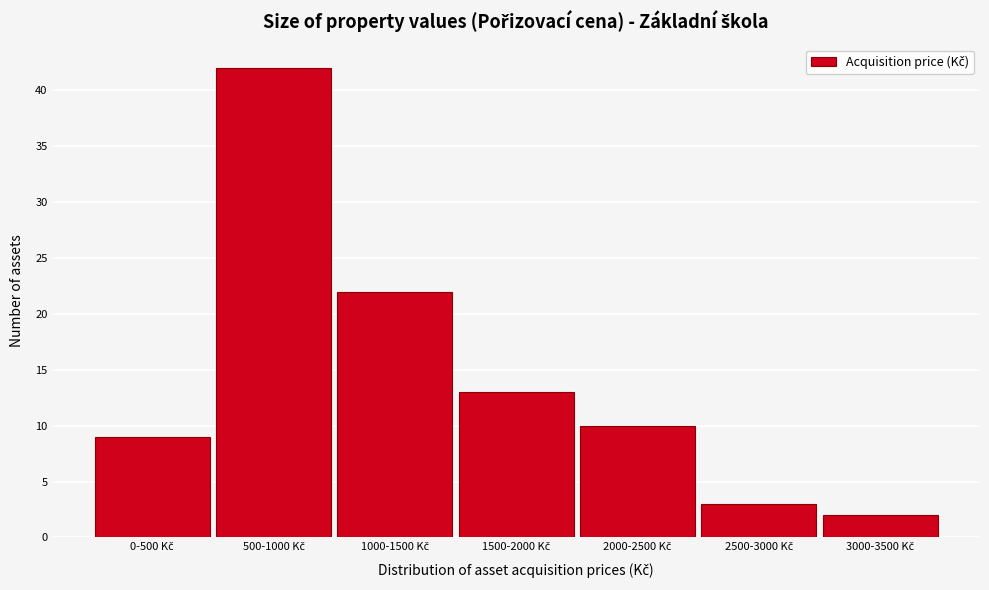

Reading right to left, list all the values displayed in this chart.

2	3	10	13	22	42	9